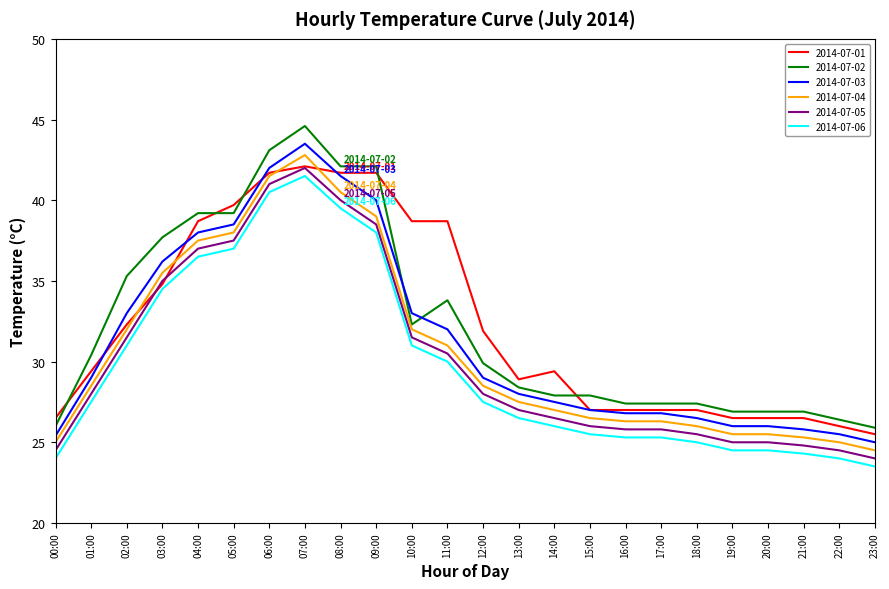

What is the lowest value of the 2014-07-02 series?

25.9